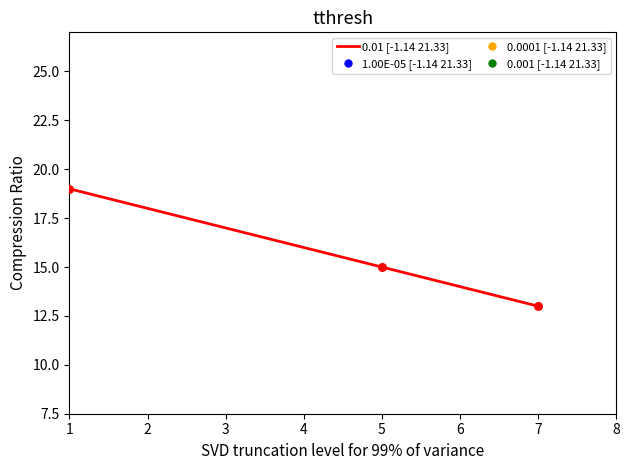

What is the change in value from 1 to 4?

-3